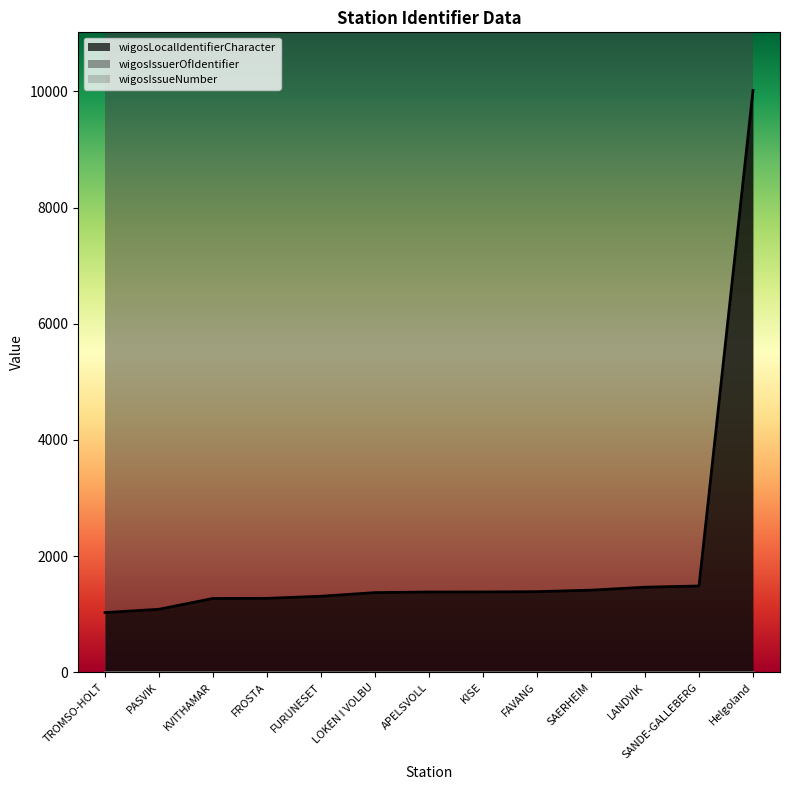

What is the sum of the wigosLocalIdentifierCharacter values at SANDE-GALLEBERG and FAVANG?

2872